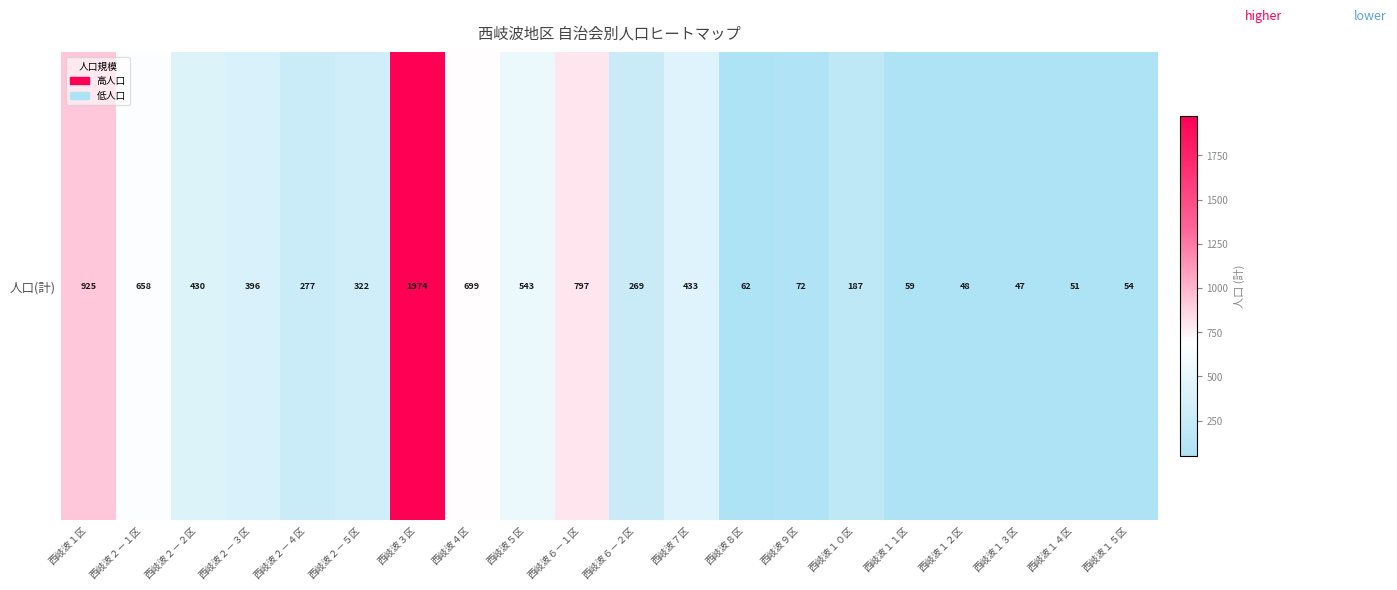

What is the difference between the second highest and second lowest values?

877